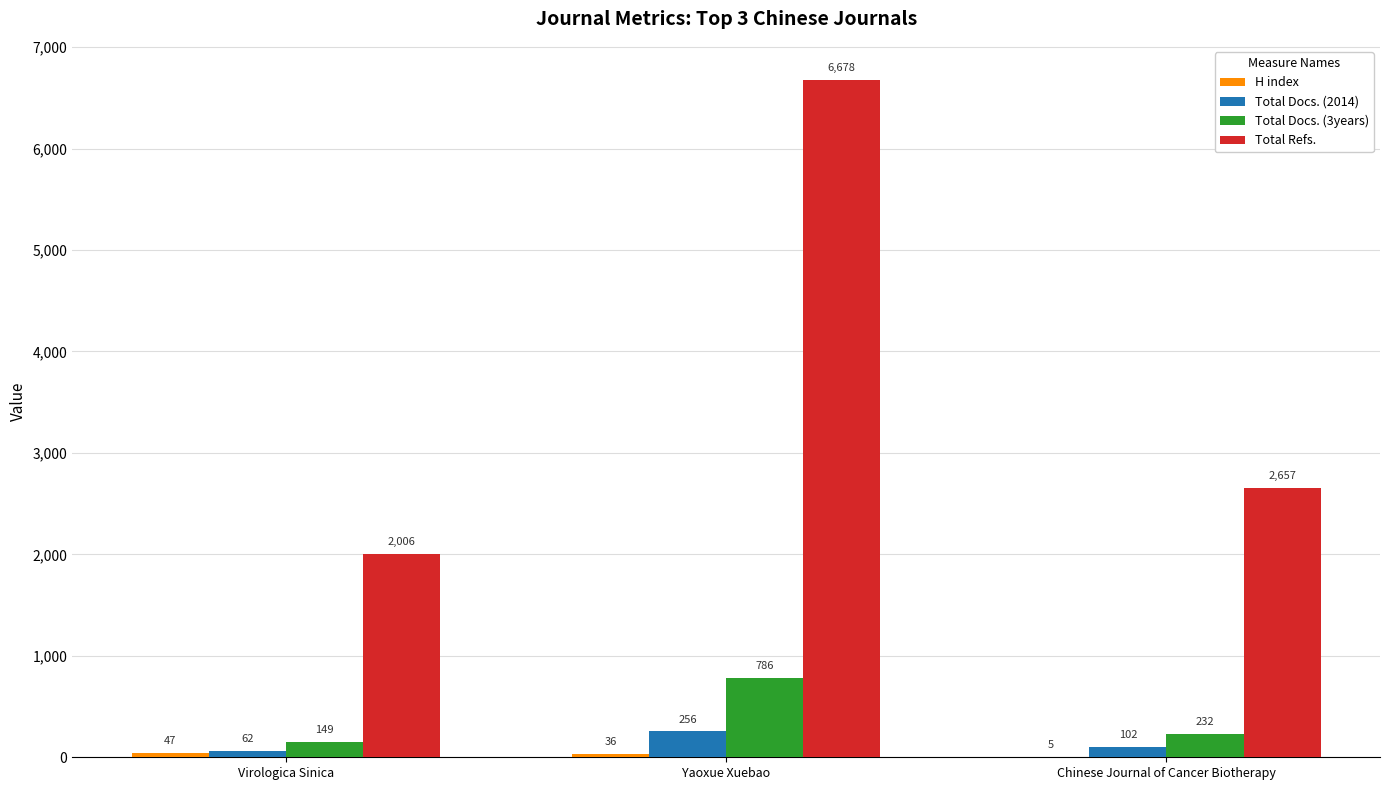

How many Total Refs. values are between 2006 and 6678?

3